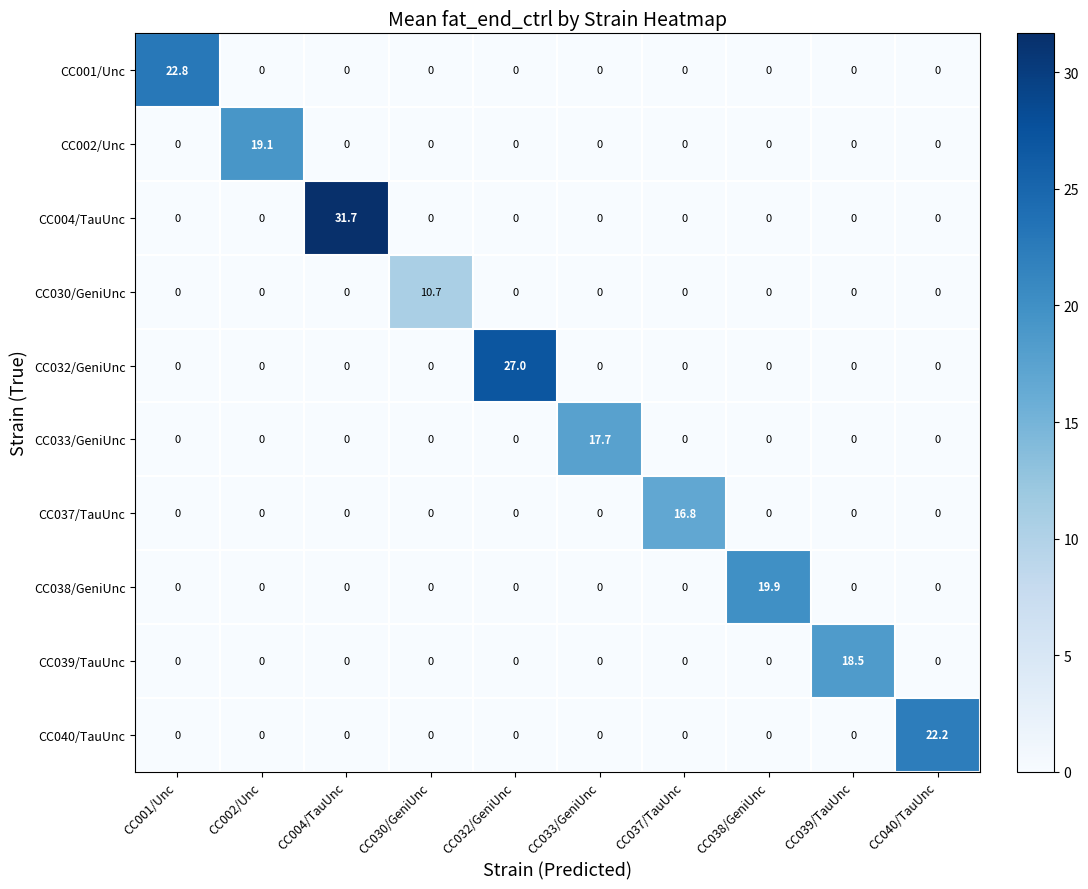

True or false: CC030/GeniUnc has a value of 0.0 at CC033/GeniUnc.

True